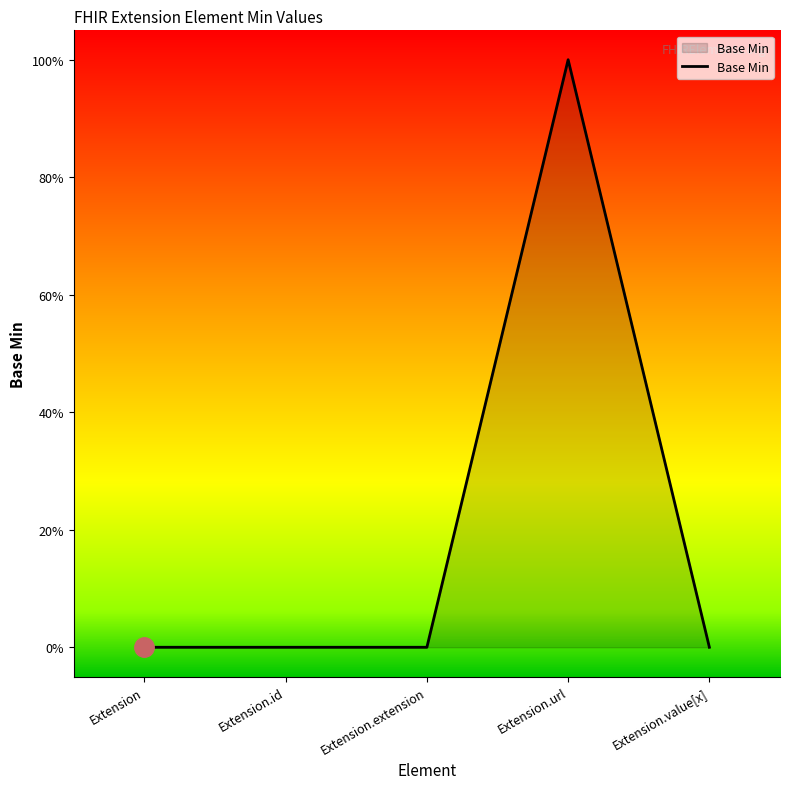

Between Extension.value[x] and Extension.url, which is larger?

Extension.url